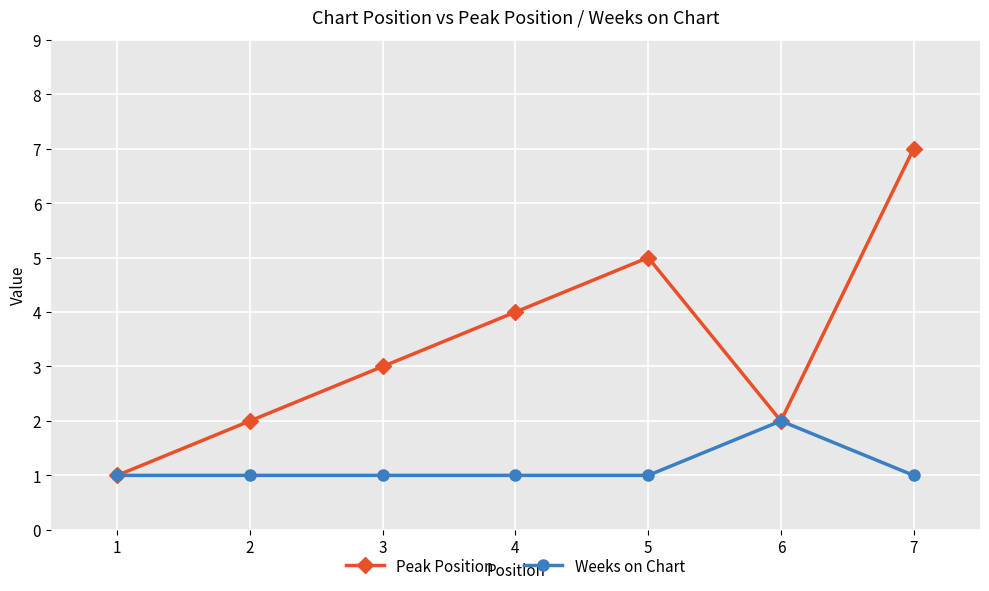

How many values in the Peak Position series are below 3?

3